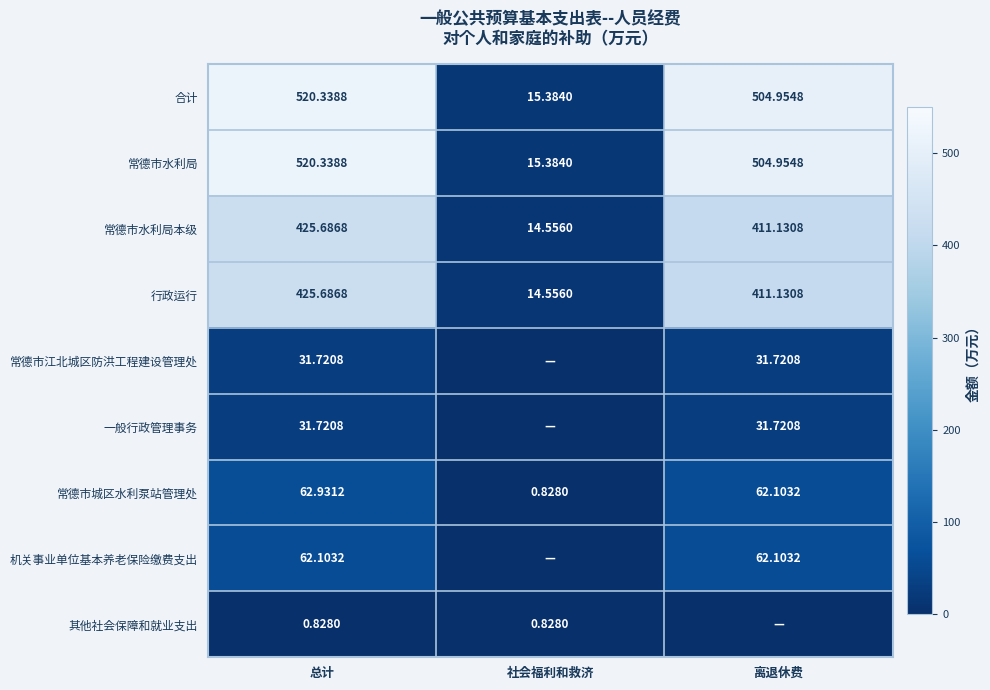

What is the greatest value displayed?

520.3